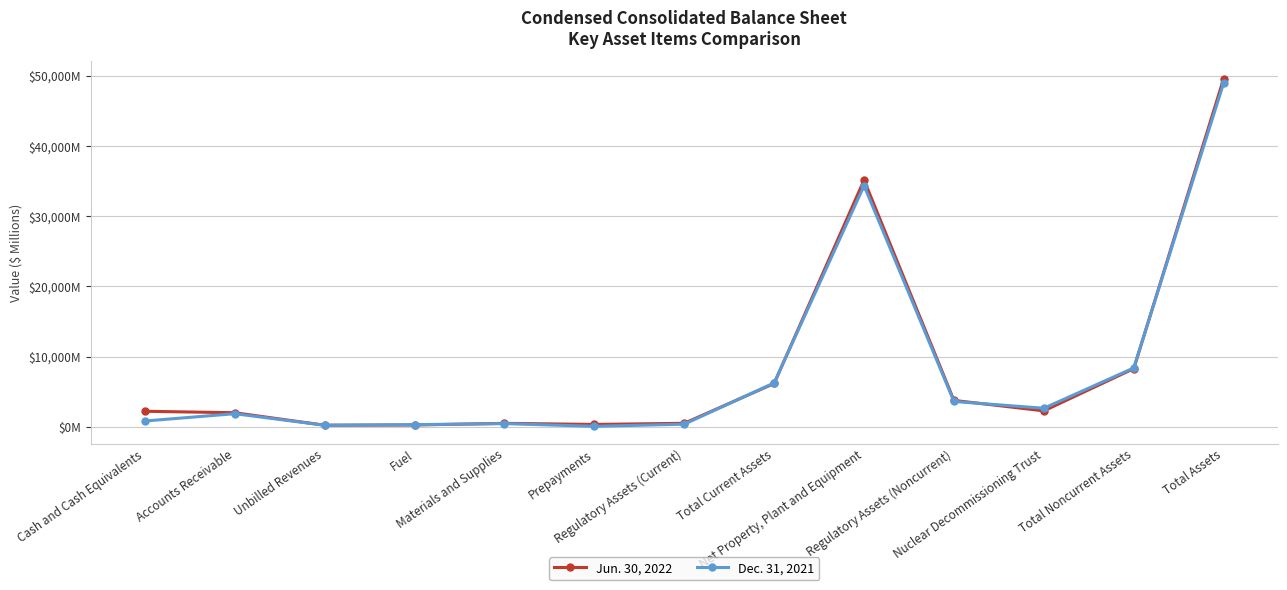

Is this an area chart (filled region under the line)?

No